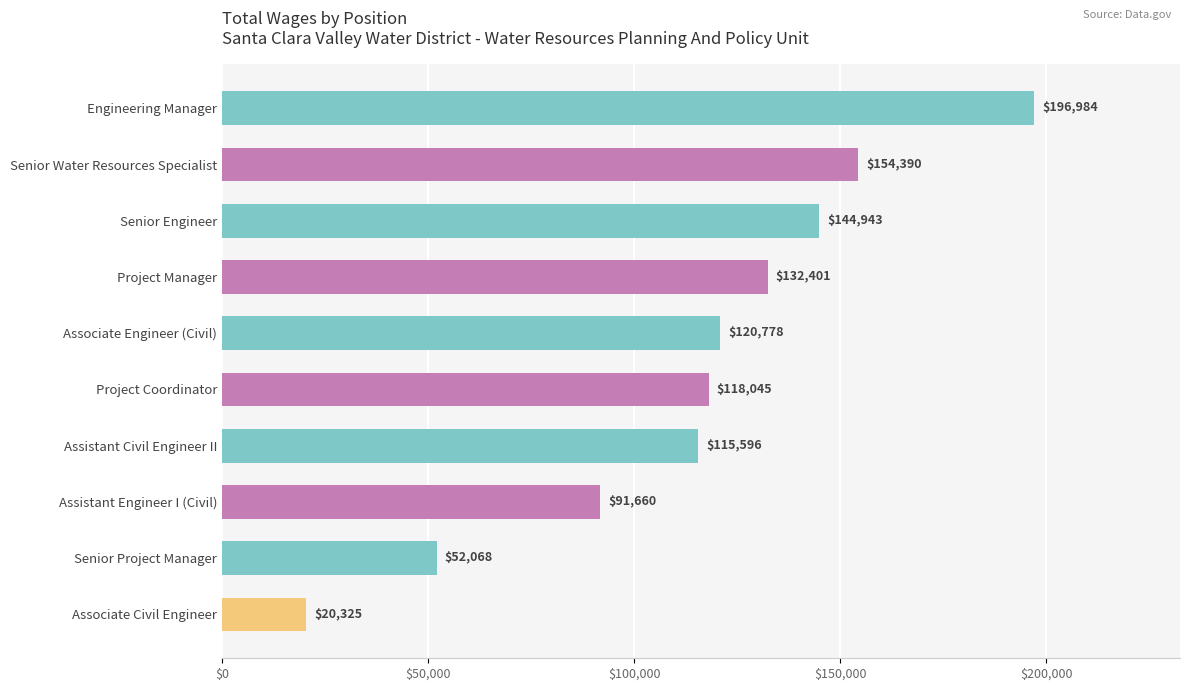

What is the label of the 4th bar from the bottom?

Assistant Civil Engineer II